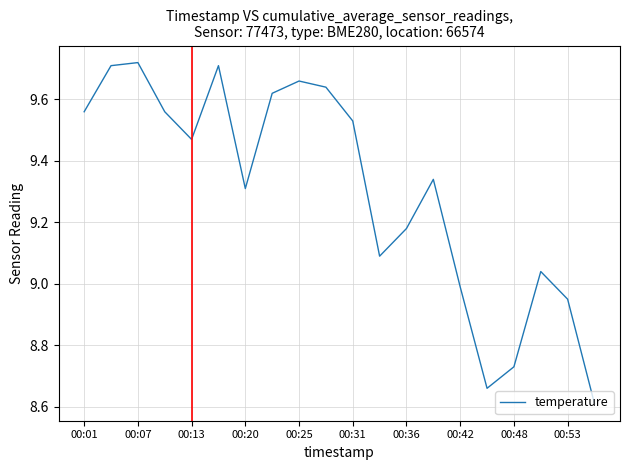

What is the difference between the maximum and minimum values?

1.1